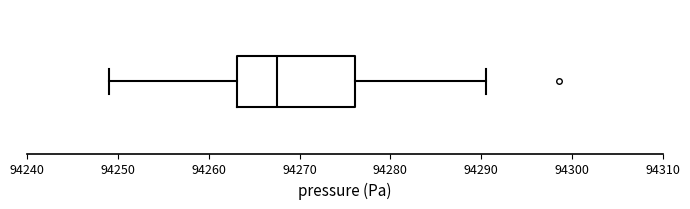

Transcribe this box plot: give where the median line is, the range the box spans, and where the two whiskers end, as read against the x-axis. The values are not printed on the chart, so give them approximately, as read against the axis.

median 94267, box 94263 to 94276, whiskers 94249 to 94291